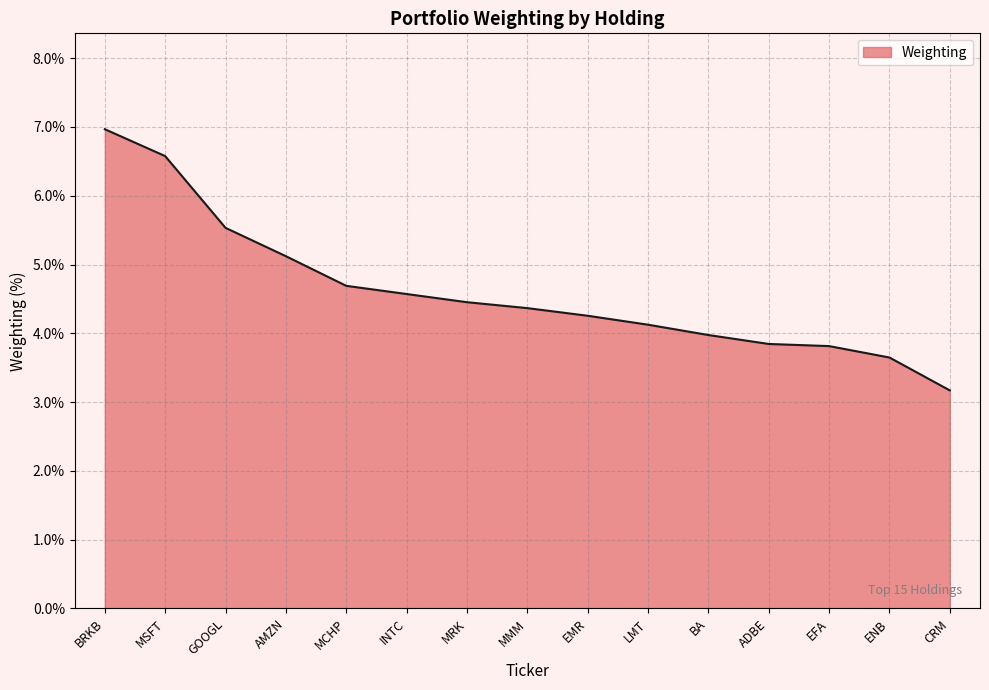

How many lines are shown in the chart?

1